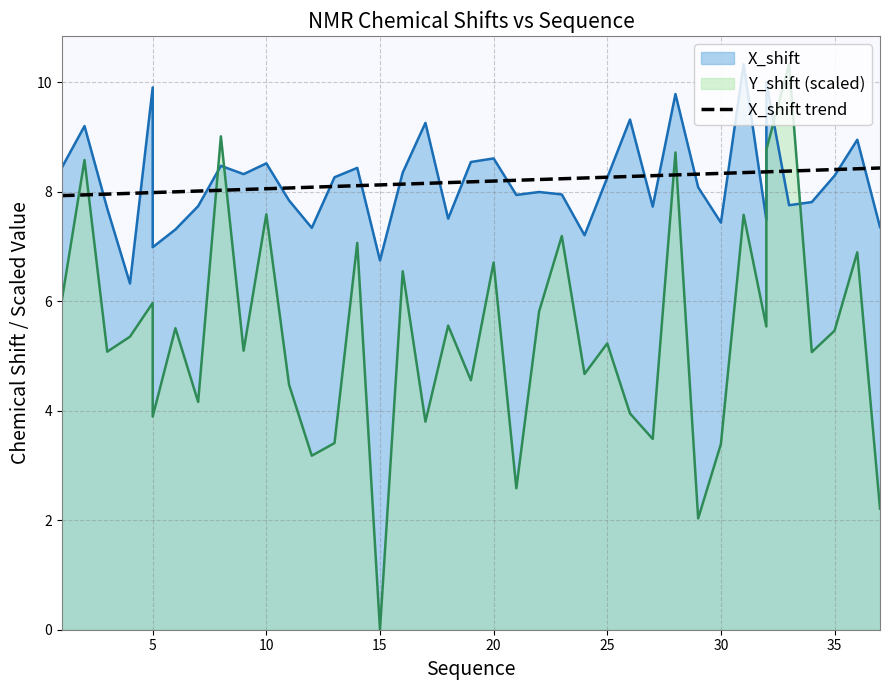

Does the chart have visible grid lines?

Yes